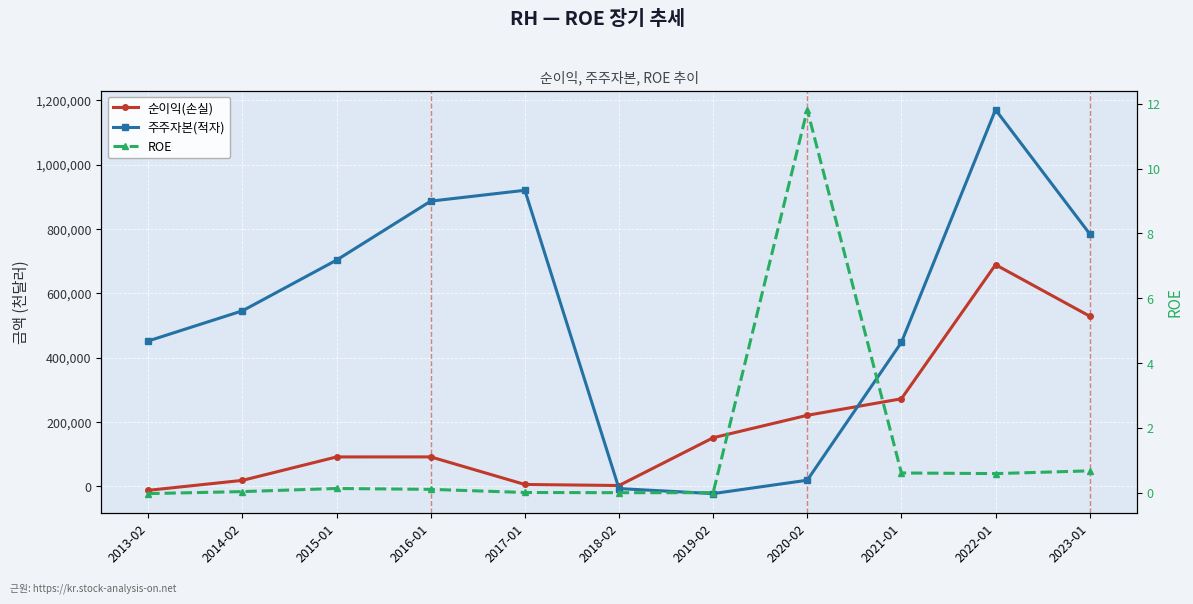

True or false: 주주자본(적자) and 순이익(손실) intersect in this chart.

True